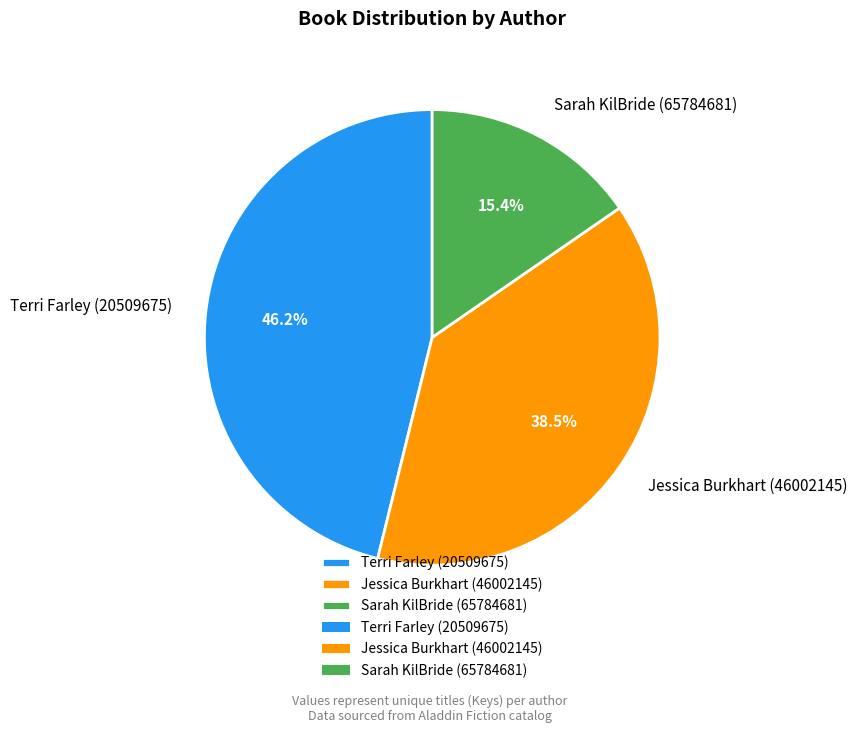

What percentage do Jessica Burkhart (46002145) and Terri Farley (20509675) together represent?

84.6%